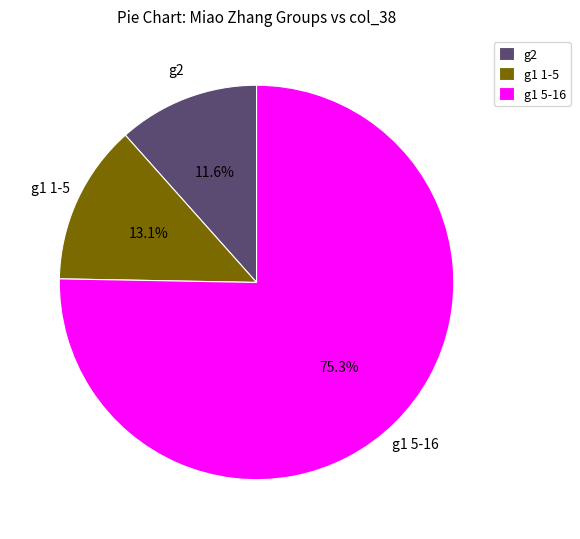

Count the number of slices in the pie.

3